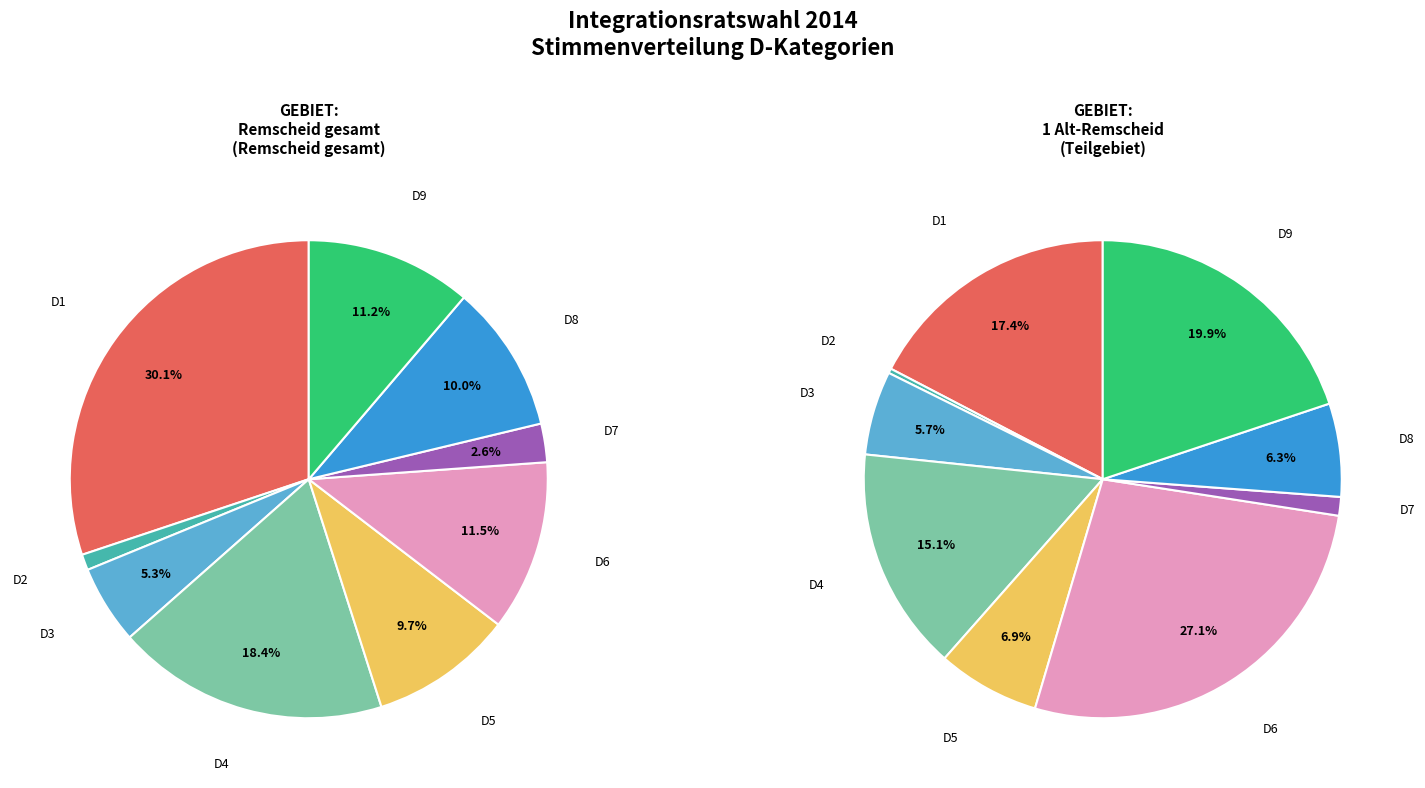

Combined, do Remscheid gesamt and 1 Alt-Remscheid account for over 50%?

Yes